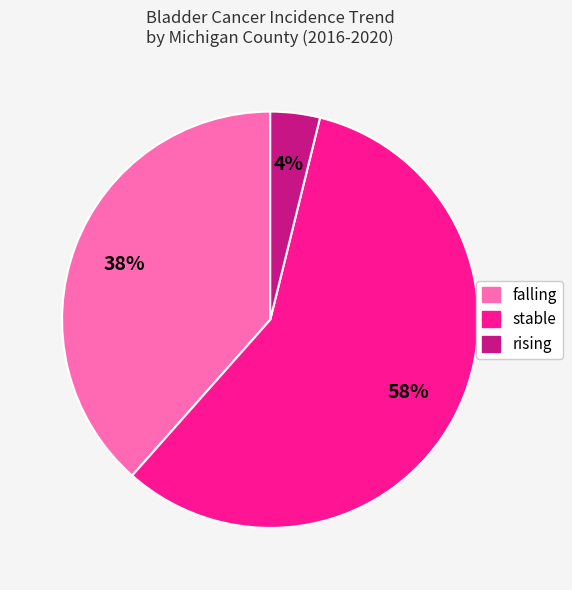

Which has a higher value, stable or falling?

stable